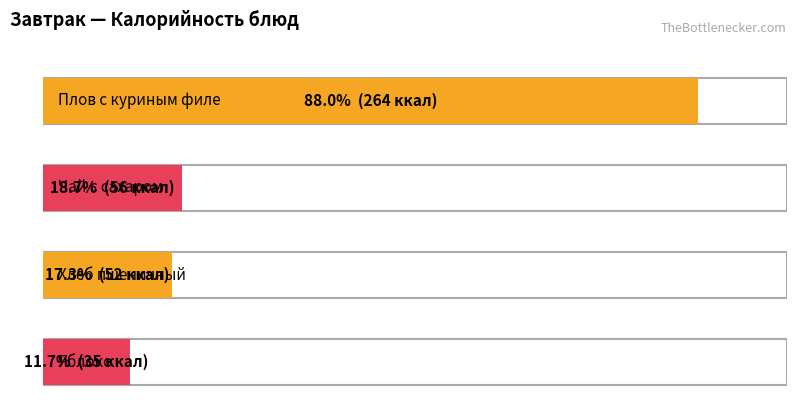

Count the number of data series in this chart.

2